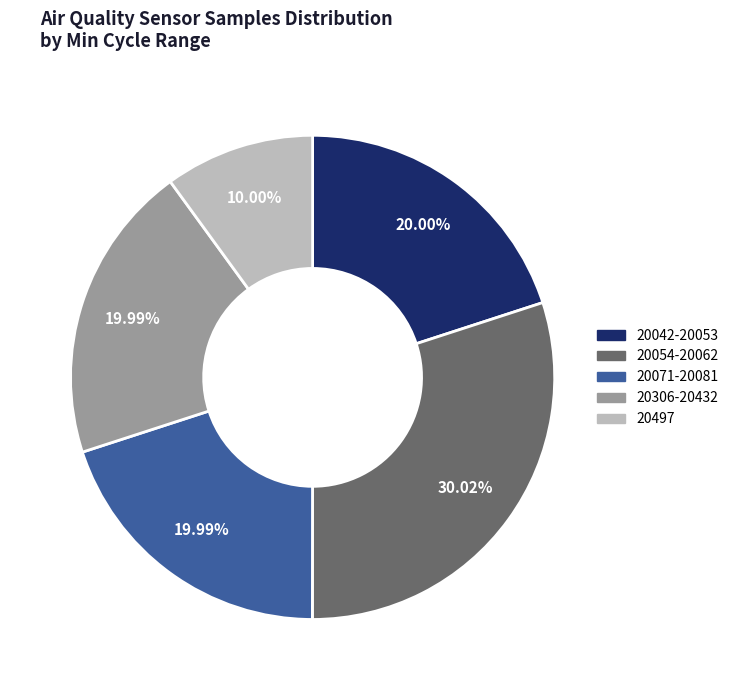

How many segments does this pie chart have?

5